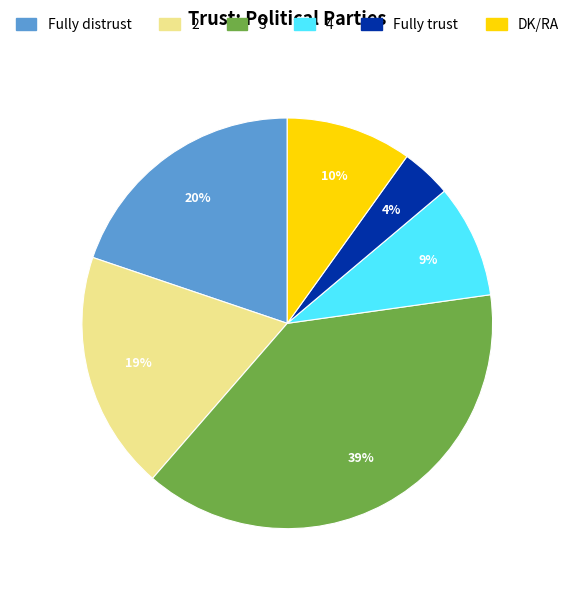

To the nearest percent, what percentage of the pie is DK/RA?

10%